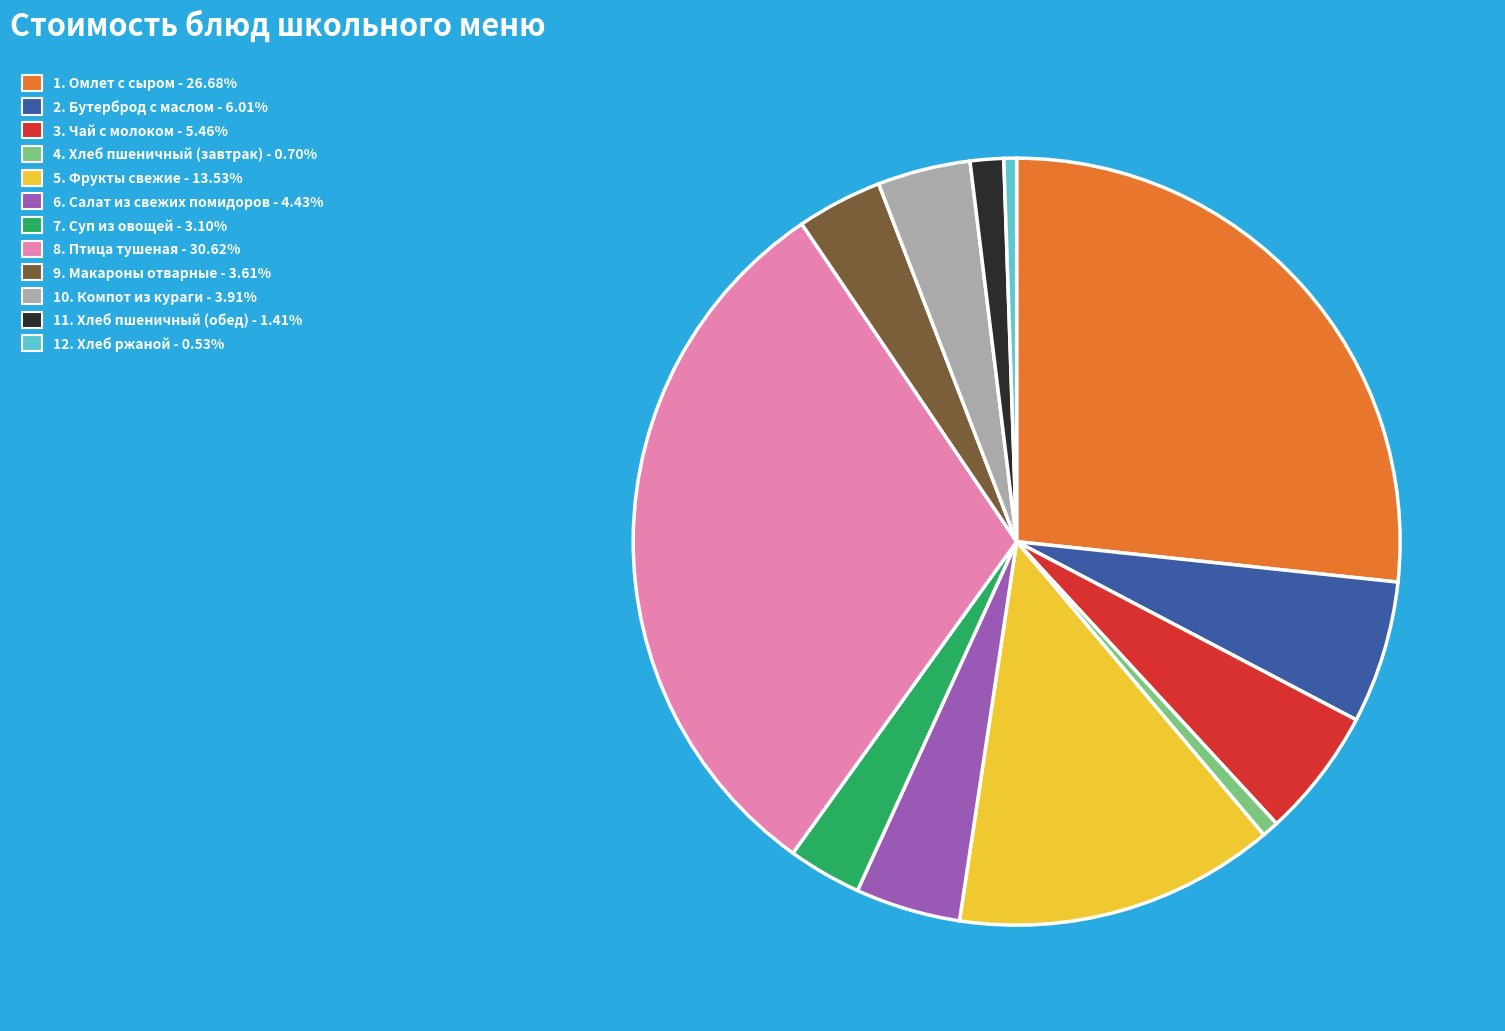

Approximately how many times larger is the value at 6. Салат из свежих помидоров - 4.43% compared to 11. Хлеб пшеничный (обед) - 1.41%?

3.1